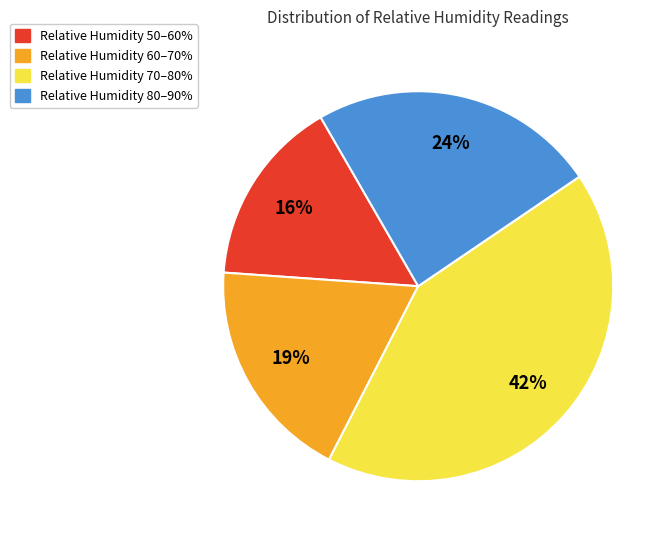

Is there any slice that represents more than half of the pie?

No